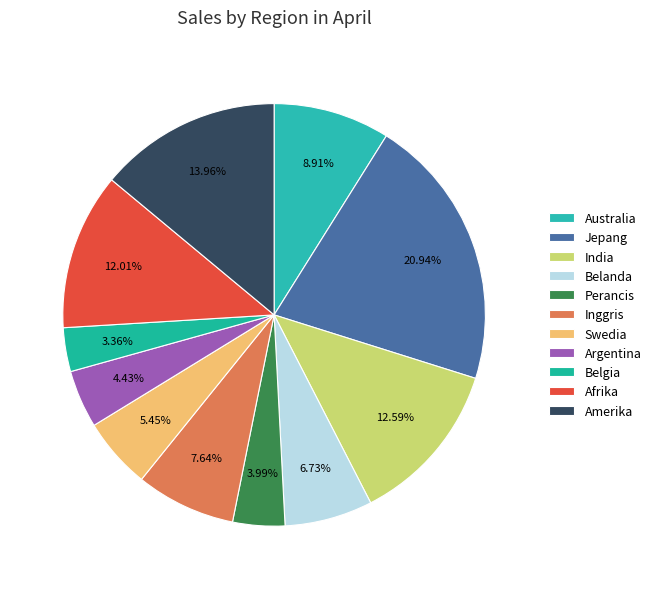

How many segments does this pie chart have?

11